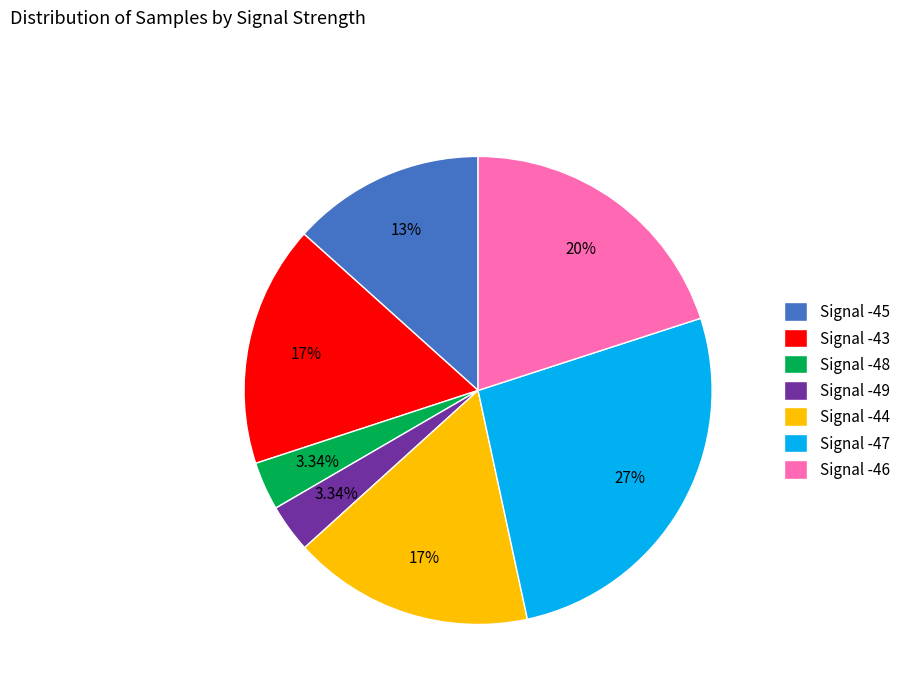

Combined, do Signal -46 and Signal -45 account for over 50%?

No